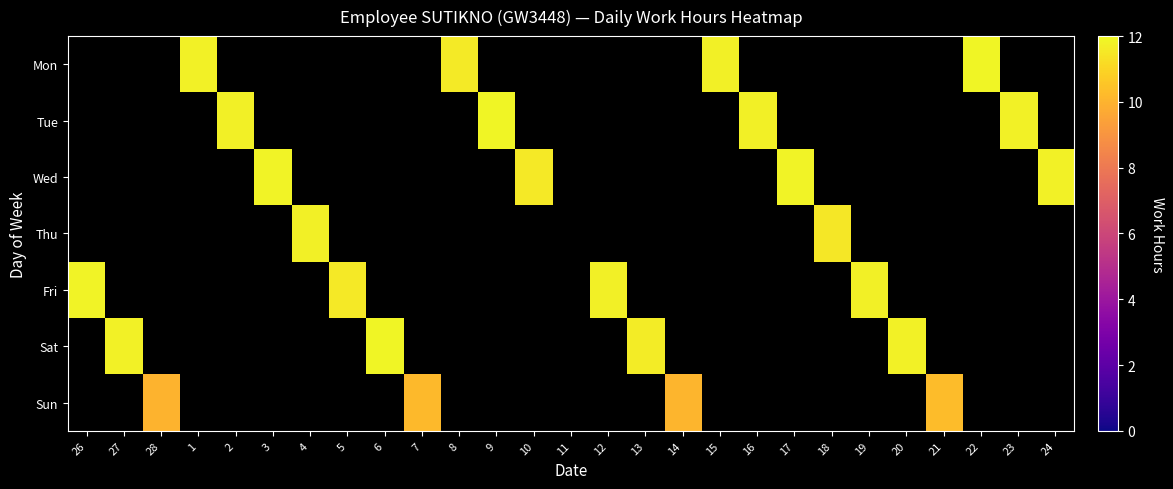

What is the maximum value for Fri?

11.8